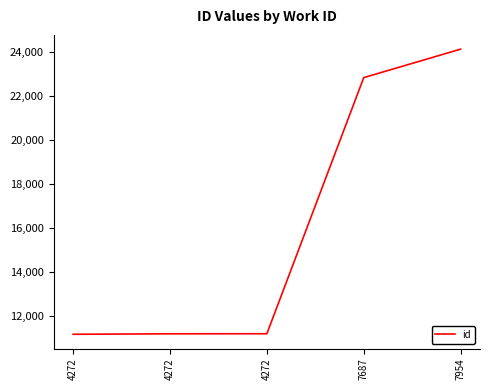

Reading right to left, what are all the values shown in this chart?

24122	22828	11189	11186	11165